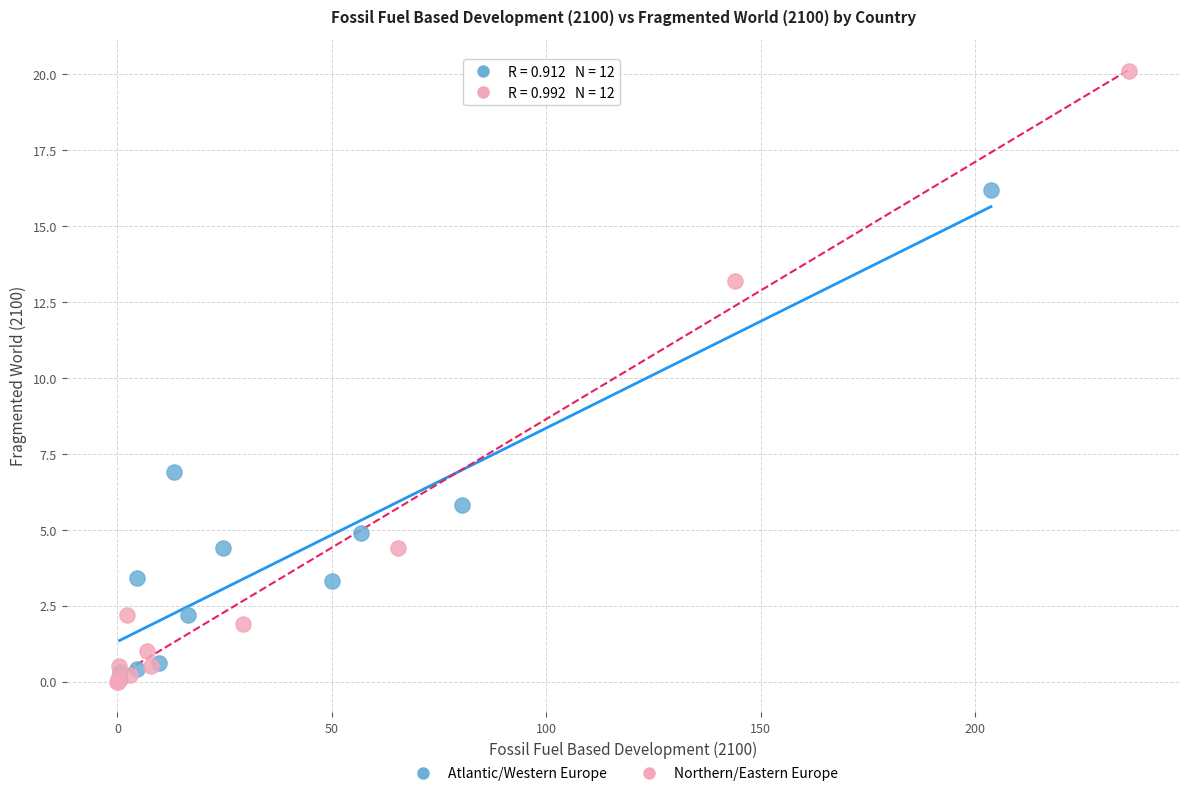

Which series has the widest spread of Y values?

Northern/Eastern Europe